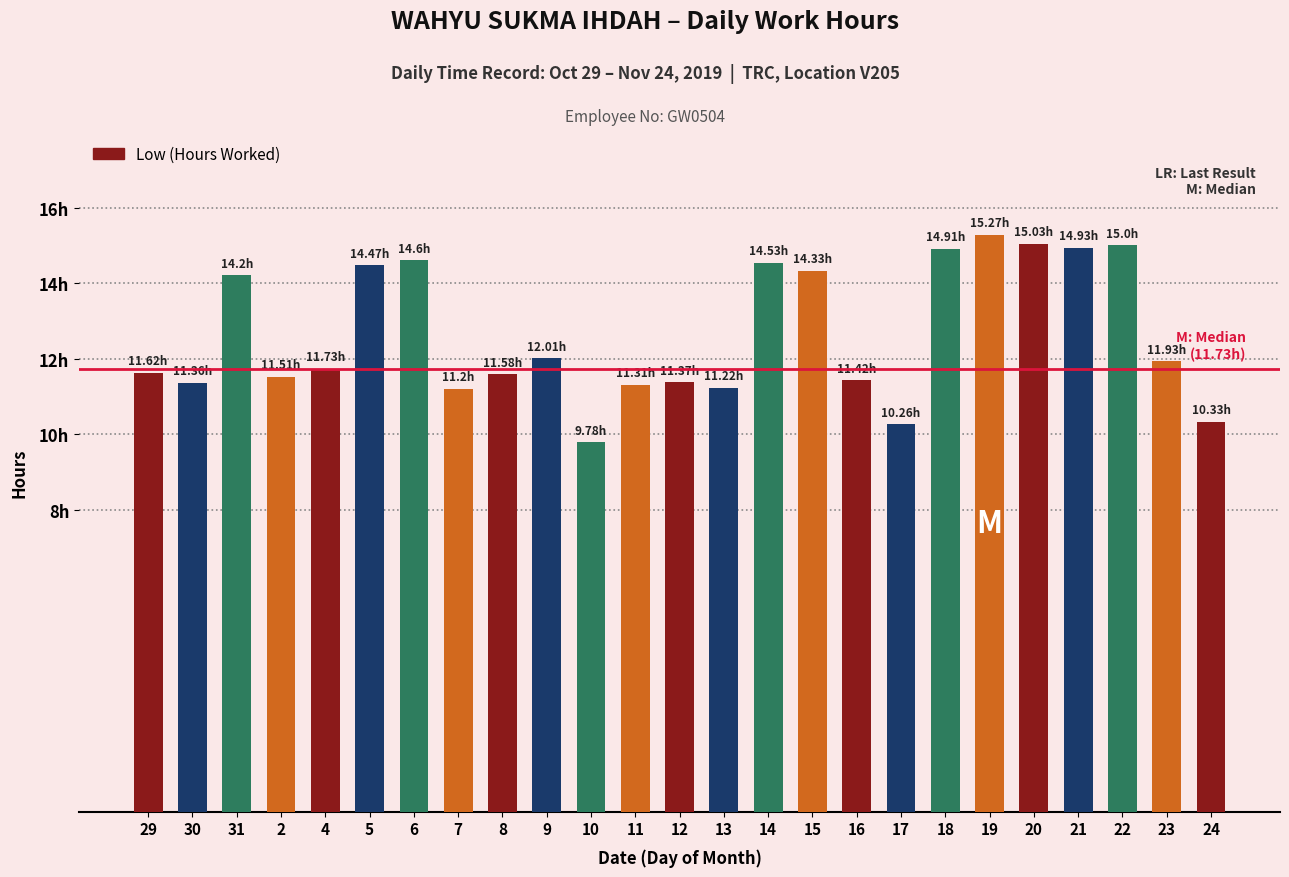

Between 4 and 23, which is larger?

23